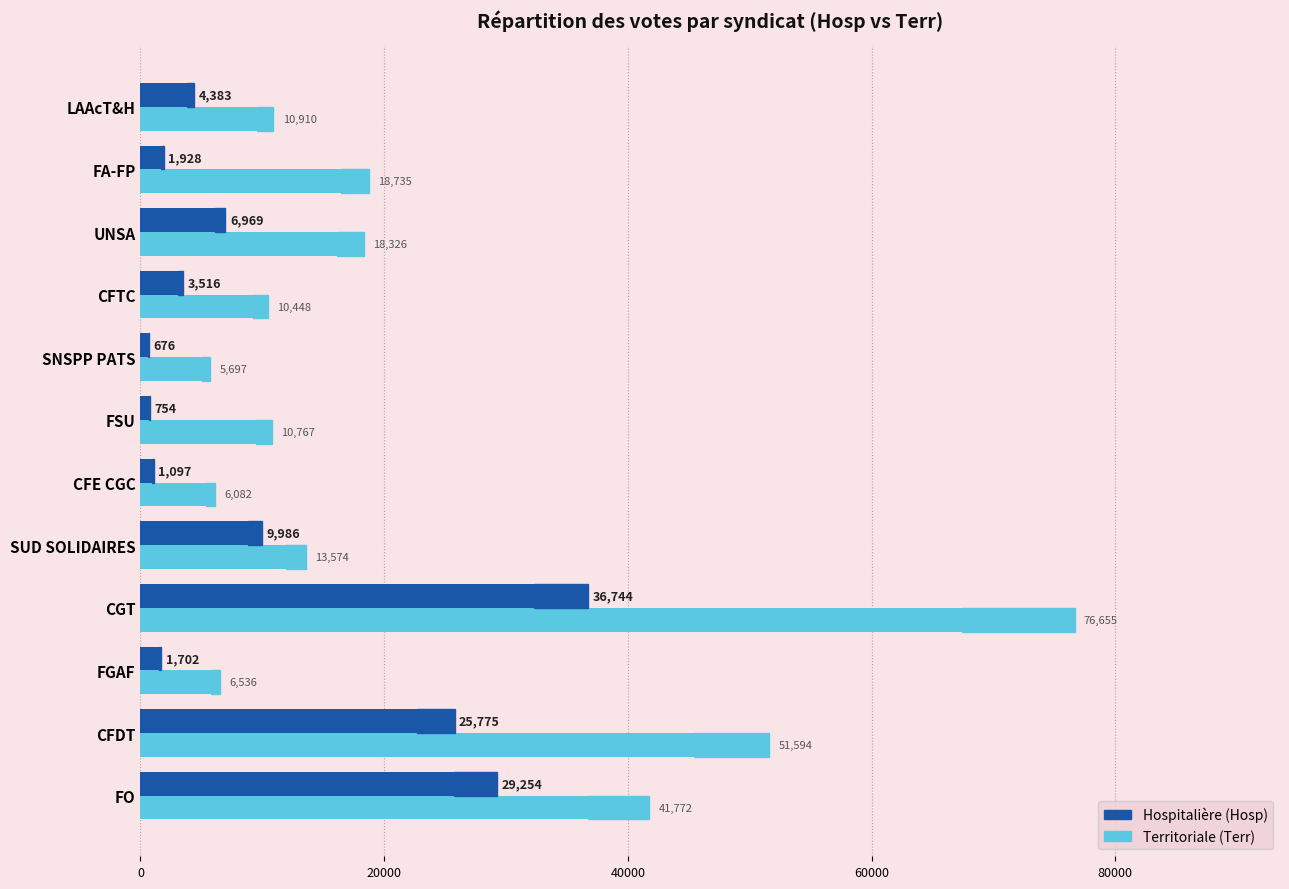

List the series in order of their peak value, lowest first.

Hosp, Terr